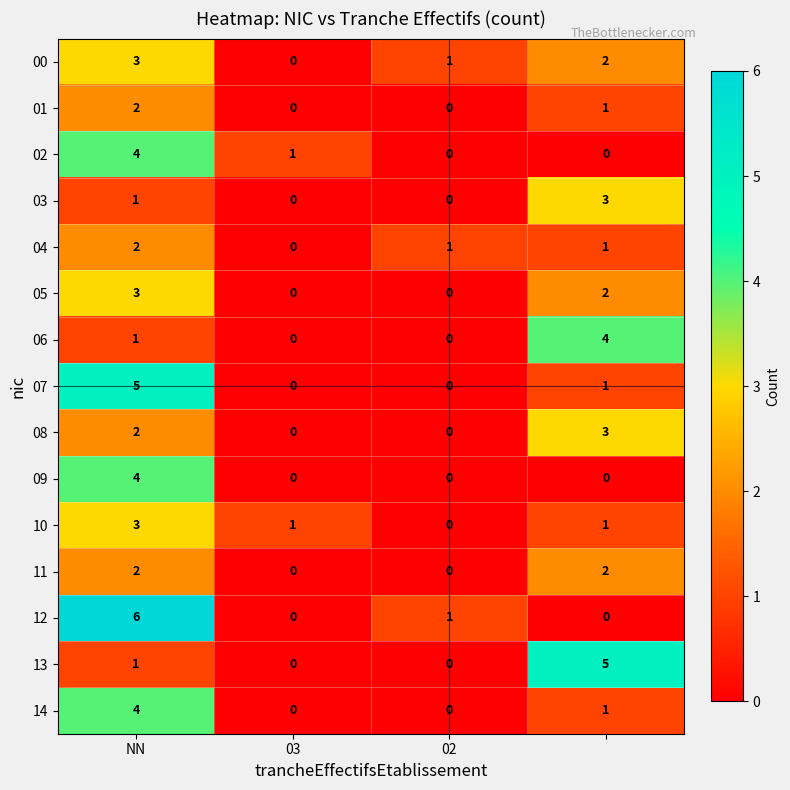

What is the greatest value displayed?

6